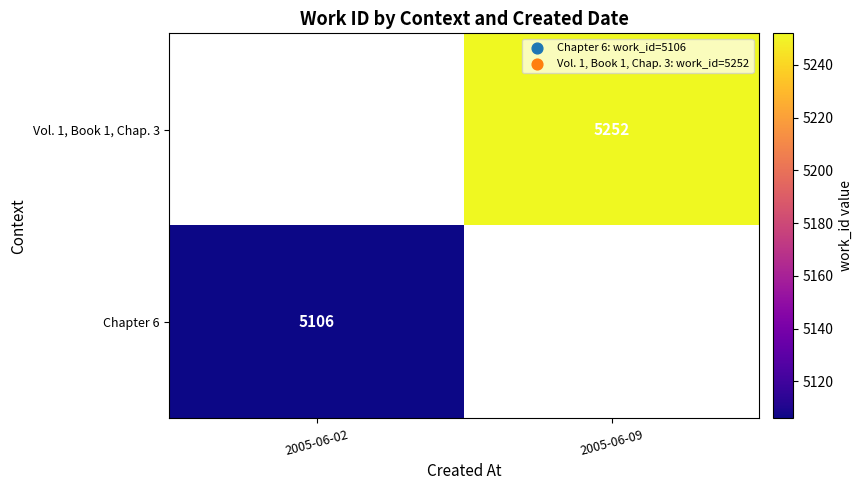

The Vol. 1, Book 1, Chap. 3 series shows 8210 at 2005-06-09. True or false?

False